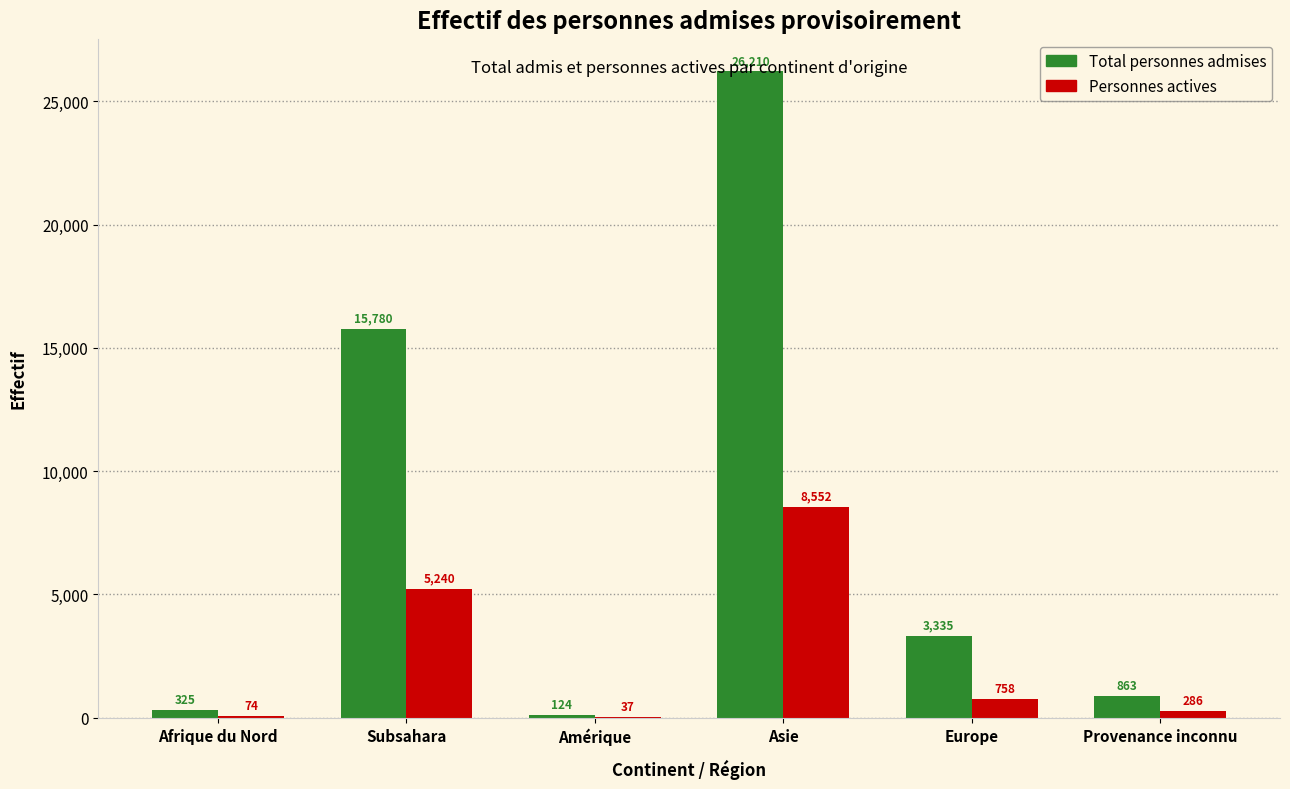

At which category is the sum across all series the highest?

Asie